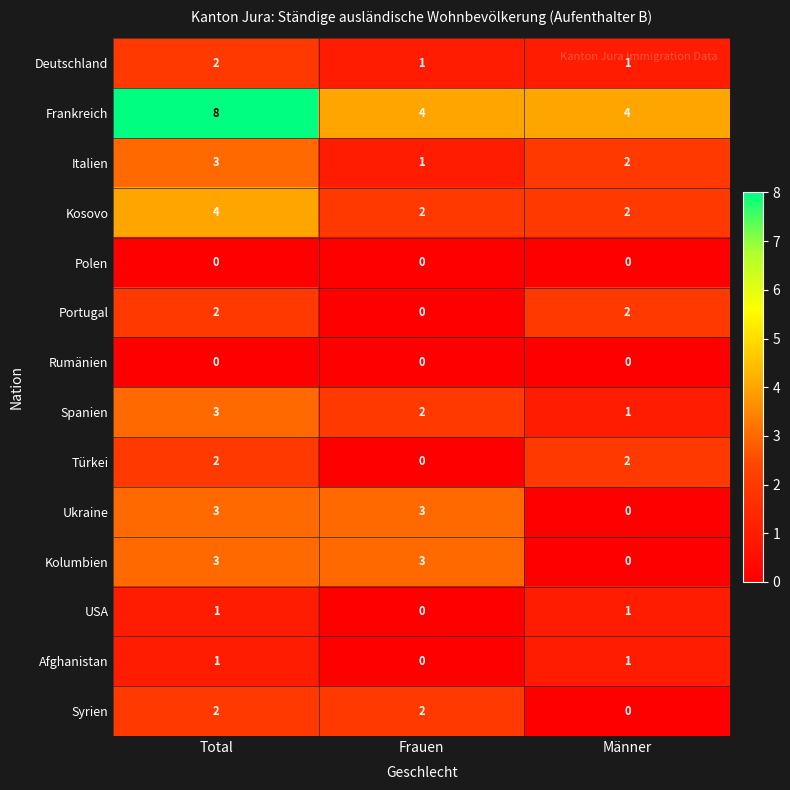

What is the difference between the highest and lowest values at Total?

8